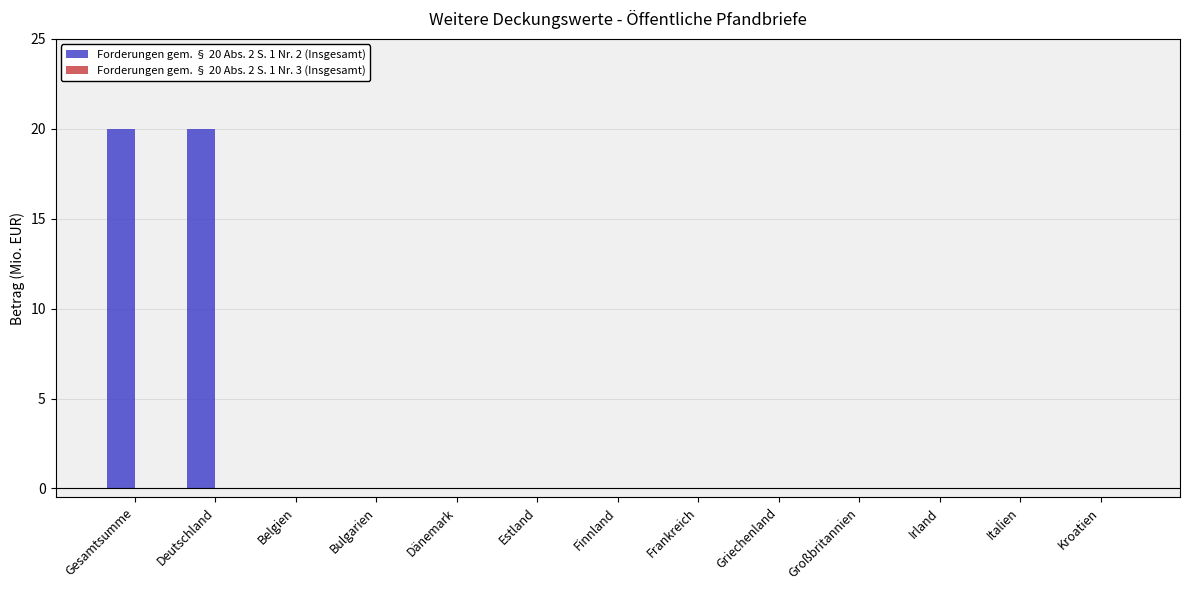

What is the greatest value displayed?

20